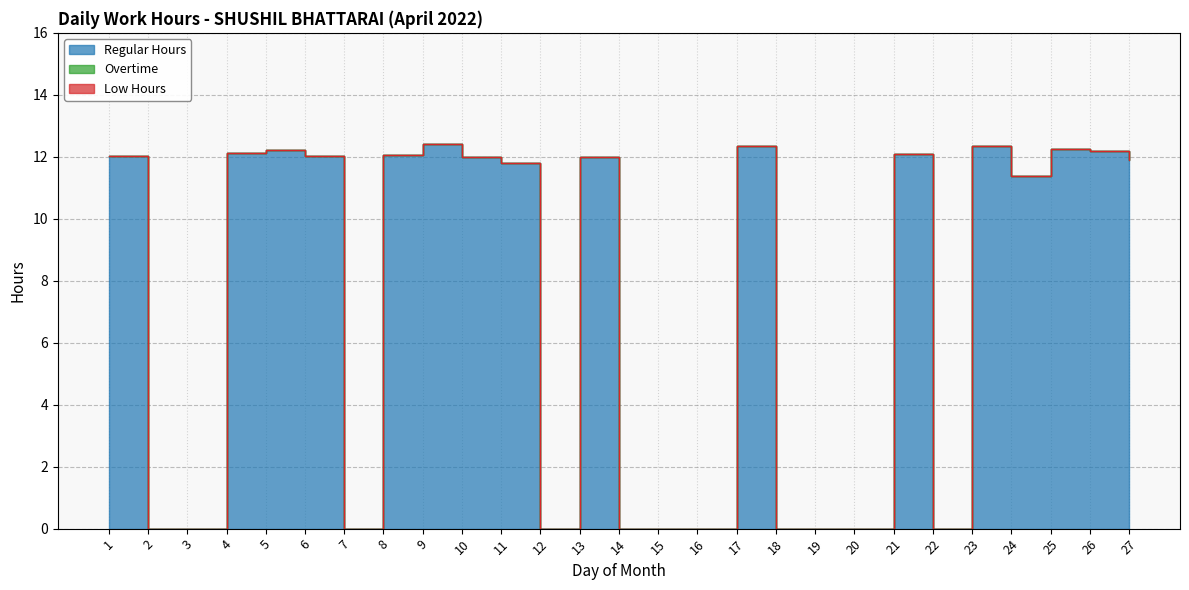

Reading left to right, transcribe all the data shown in this chart.

Regular Hours: 1=12.0	2=0.0	3=0.0	4=12.1	5=12.2	6=12.0	7=0.0	8=12.1	9=12.4	10=12.0	11=11.8	12=0.0	13=12.0	14=0.0	15=0.0	16=0.0	17=12.4	18=0.0	19=0.0	20=0.0	21=12.1	22=0.0	23=12.3	24=11.4	25=12.2	26=12.2	27=11.9
Overtime: 1=0.0	2=0.0	3=0.0	4=0.0	5=0.0	6=0.0	7=0.0	8=0.0	9=0.0	10=0.0	11=0.0	12=0.0	13=0.0	14=0.0	15=0.0	16=0.0	17=0.0	18=0.0	19=0.0	20=0.0	21=0.0	22=0.0	23=0.0	24=0.0	25=0.0	26=0.0	27=0.0
Low Hours: 1=0.0	2=0.0	3=0.0	4=0.0	5=0.0	6=0.0	7=0.0	8=0.0	9=0.0	10=0.0	11=0.0	12=0.0	13=0.0	14=0.0	15=0.0	16=0.0	17=0.0	18=0.0	19=0.0	20=0.0	21=0.0	22=0.0	23=0.0	24=0.0	25=0.0	26=0.0	27=0.0